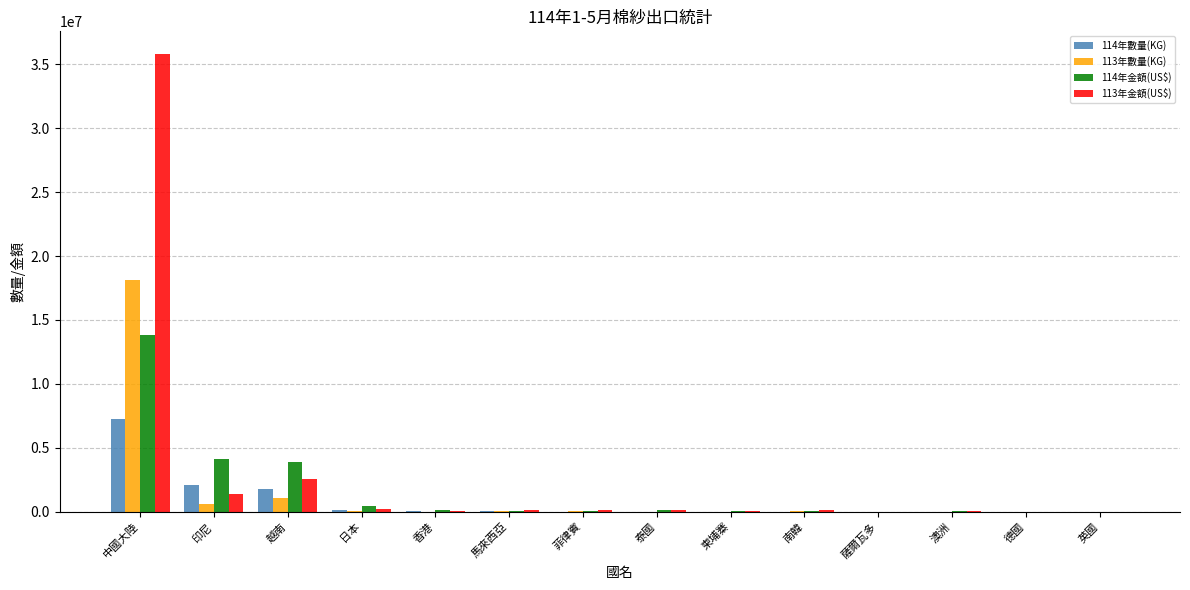

Which series has the largest range (max minus min)?

113年金額(US$)